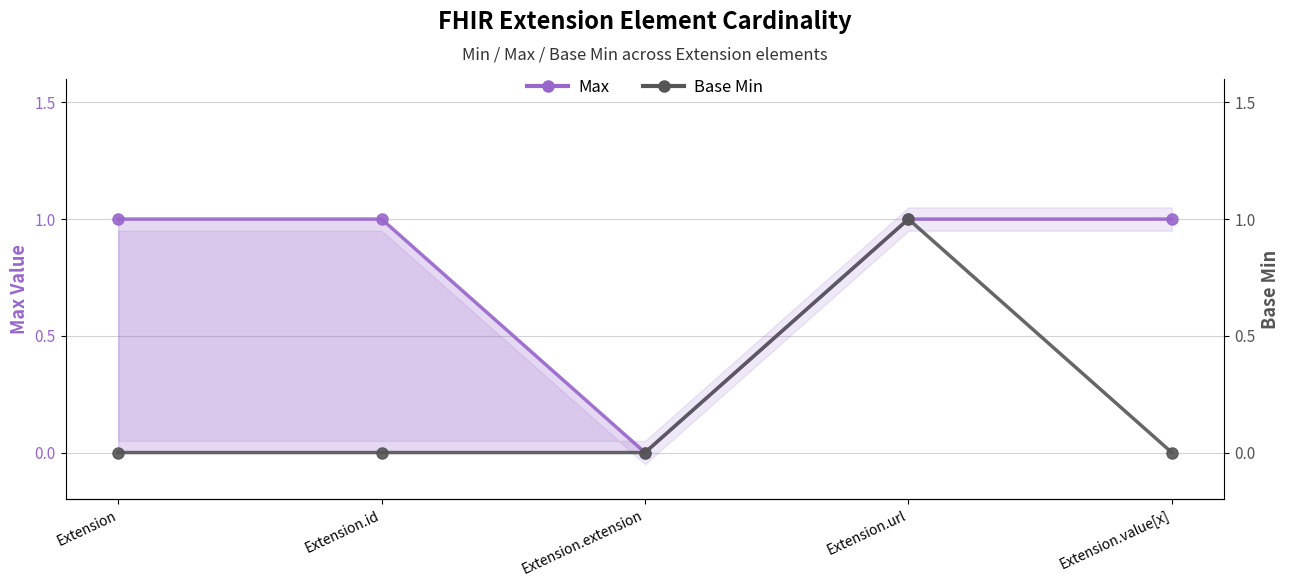

Which category has the highest value in the Max series?

Extension